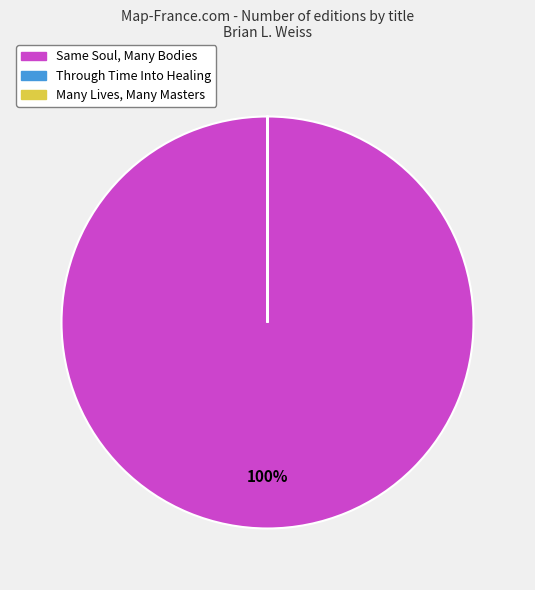

True or false: Same Soul, Many Bodies accounts for 100% of the total.

True